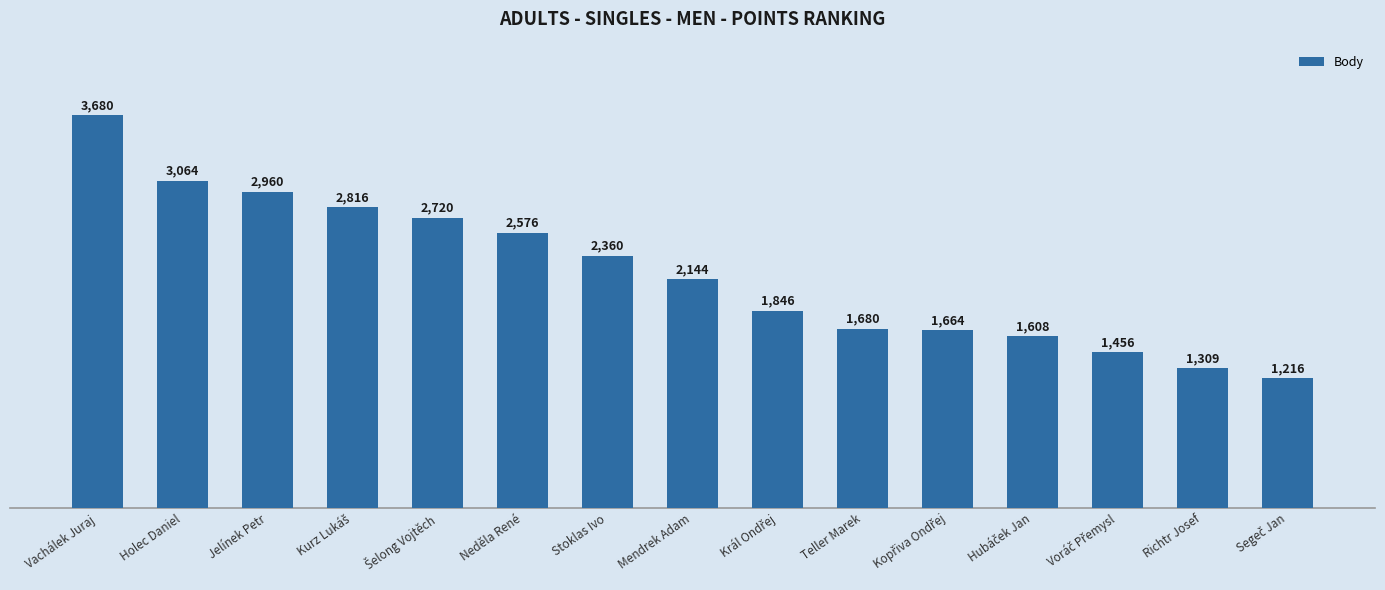

At which label is the value closest to 2448?

Stoklas Ivo